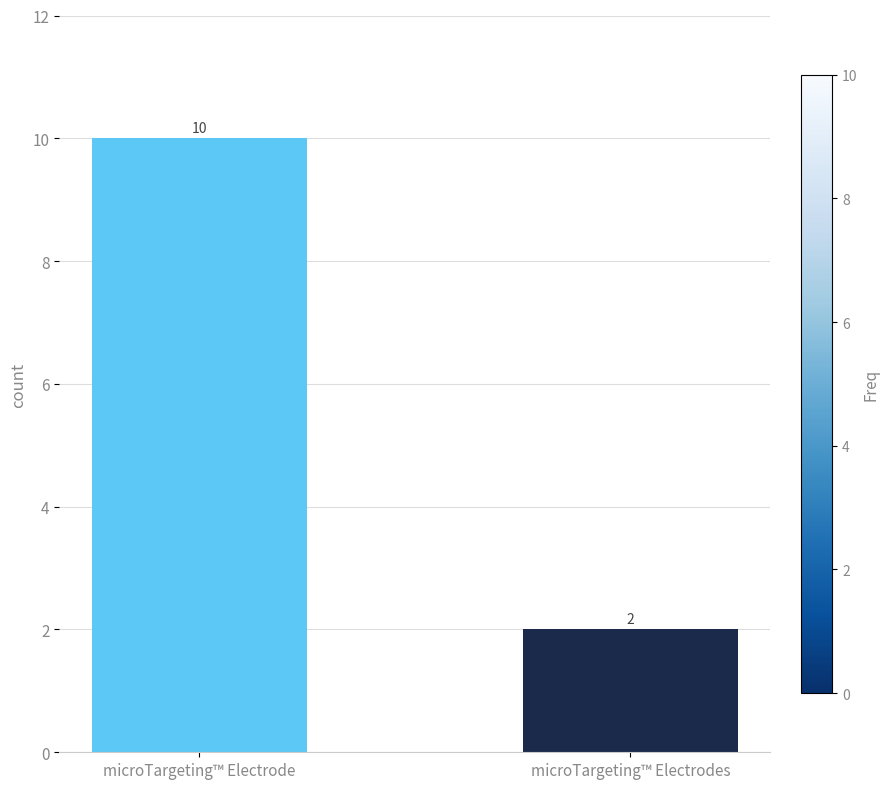

What is the label of the 2nd bar from the right?

microTargeting™ Electrode